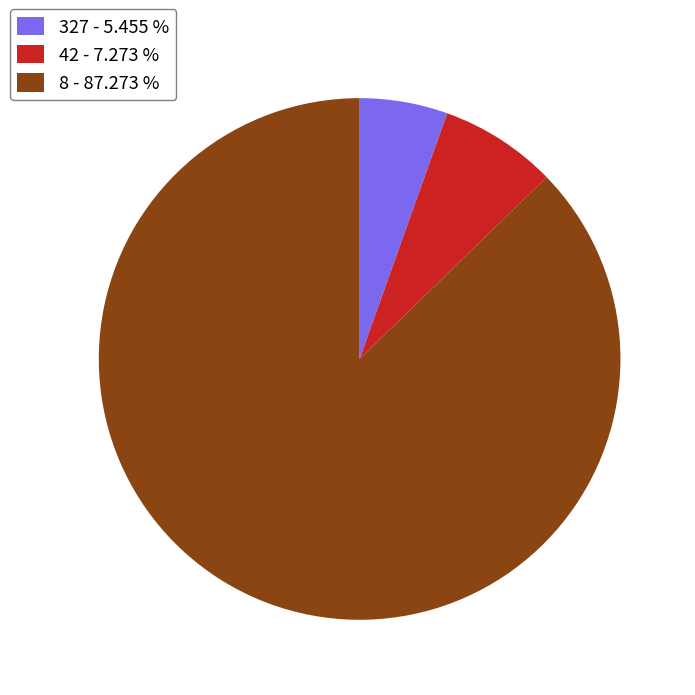

Is the sum of 8 - 87.273 % and 42 - 7.273 % greater than half?

Yes